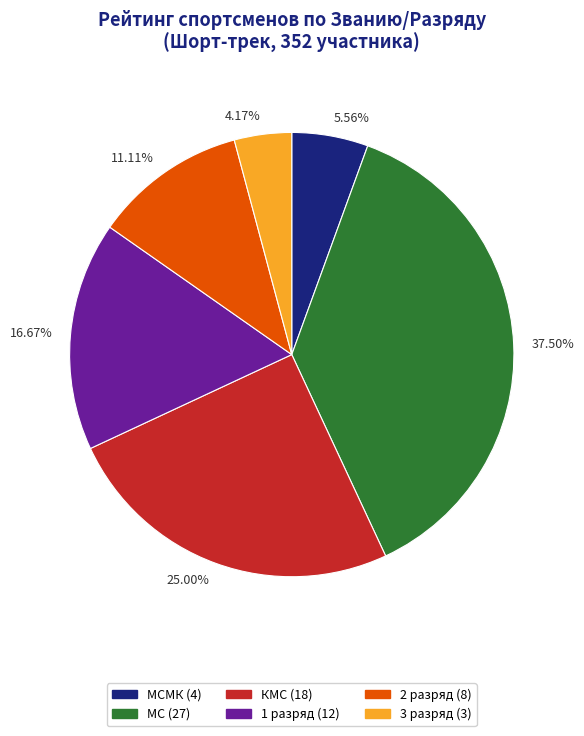

Do 16.67% and 37.50% together represent more than half of the pie?

Yes